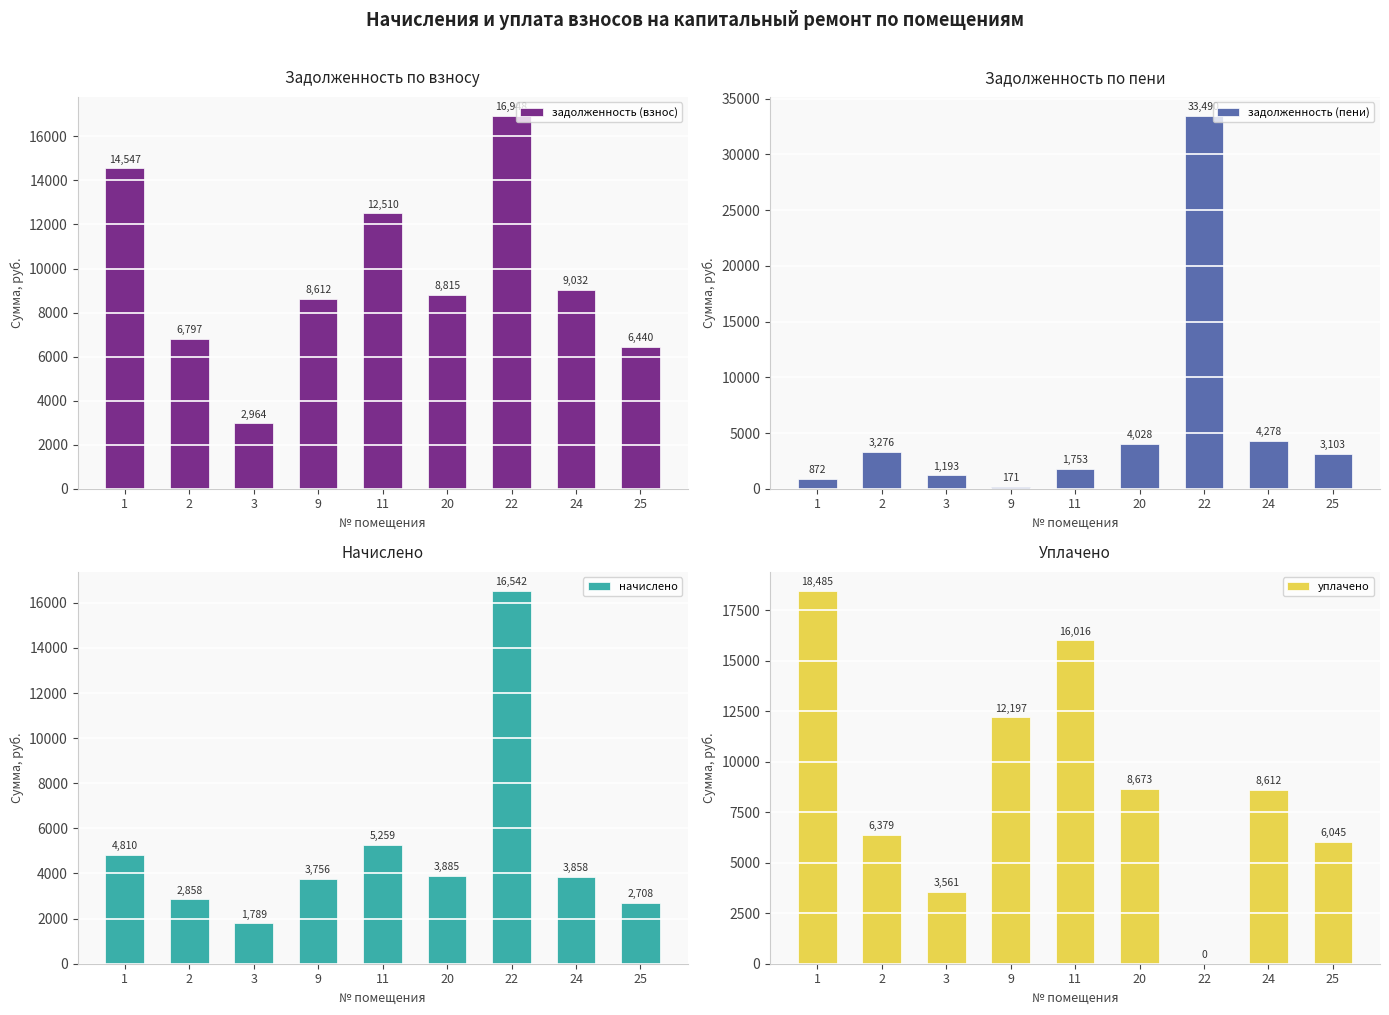

Which series changed the most between 22 and 24?

задолженность (пени)